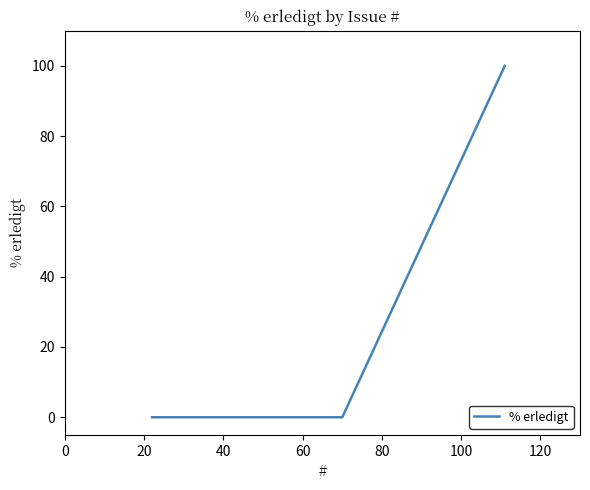

What is the greatest value displayed?

100